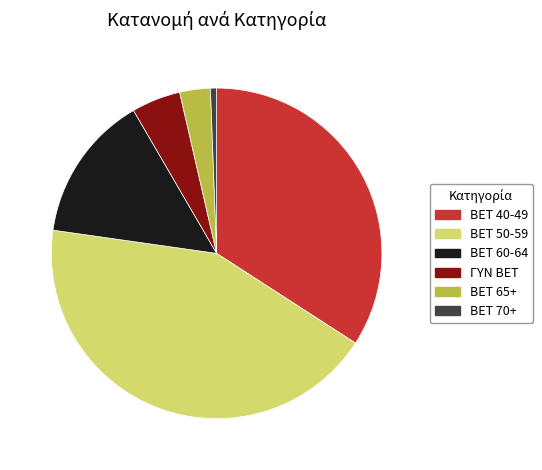

Is it true that BET 65+ is 3% of the pie?

True